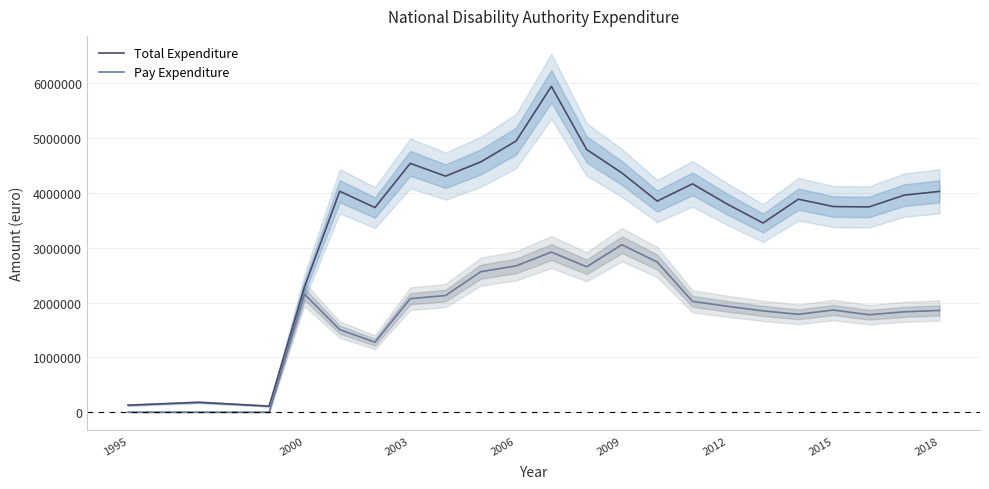

True or false: Total Expenditure and Pay Expenditure cross at least once.

False